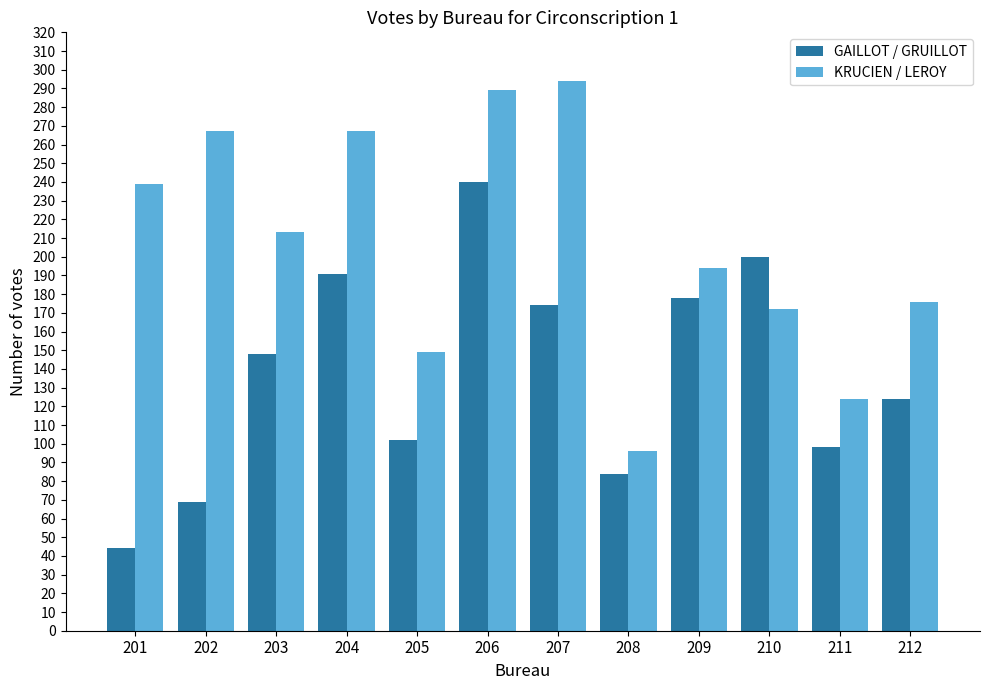

Which label corresponds to the smallest value in the chart?

201